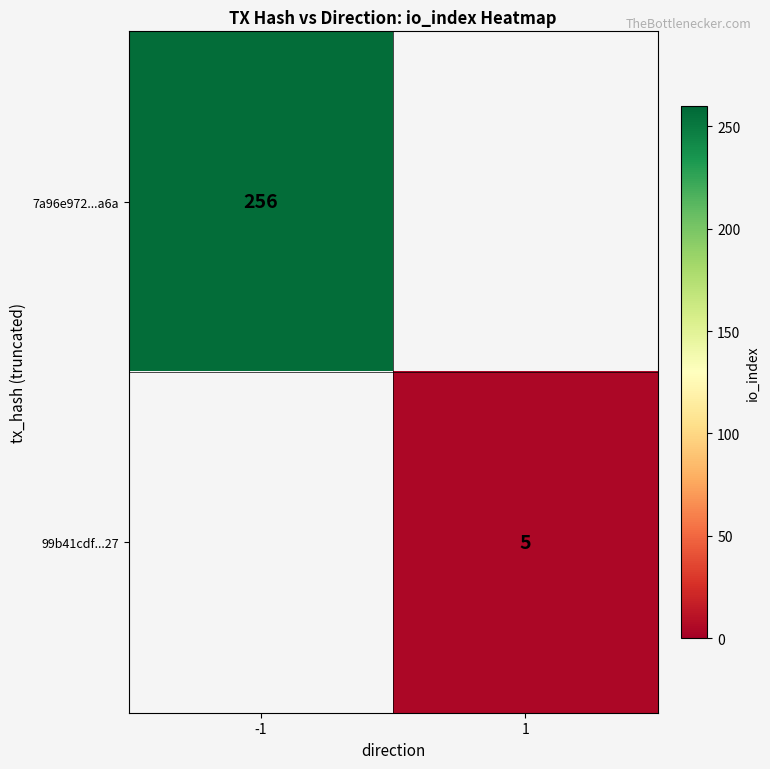

At which category does the chart reach its minimum across all series?

1